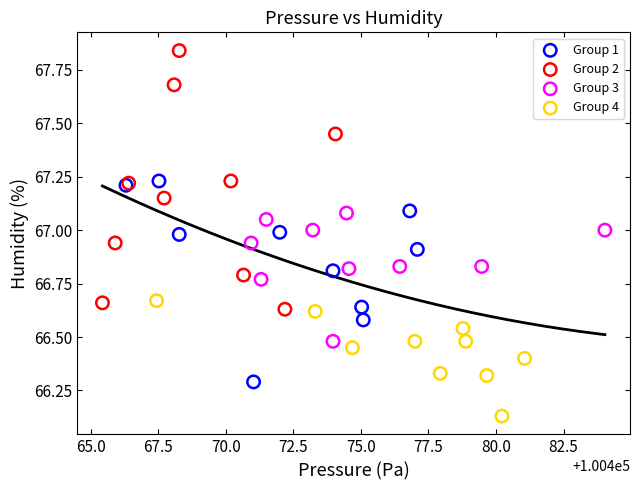

Which series reaches the maximum Y coordinate?

Group 2